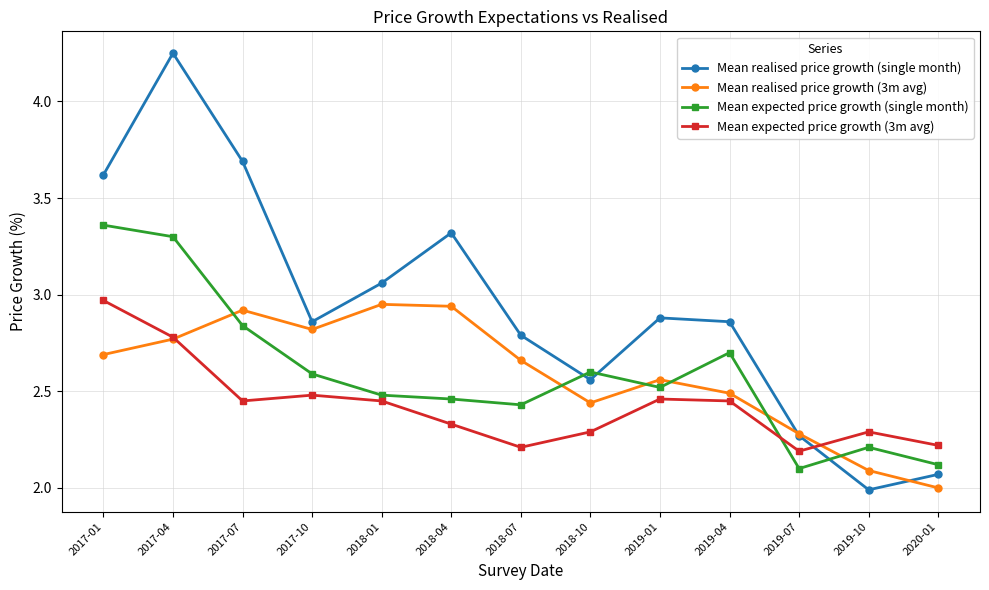

Where do Mean expected price growth (3m avg) and Mean expected price growth (single month) first cross each other?

2019-04 and 2019-07